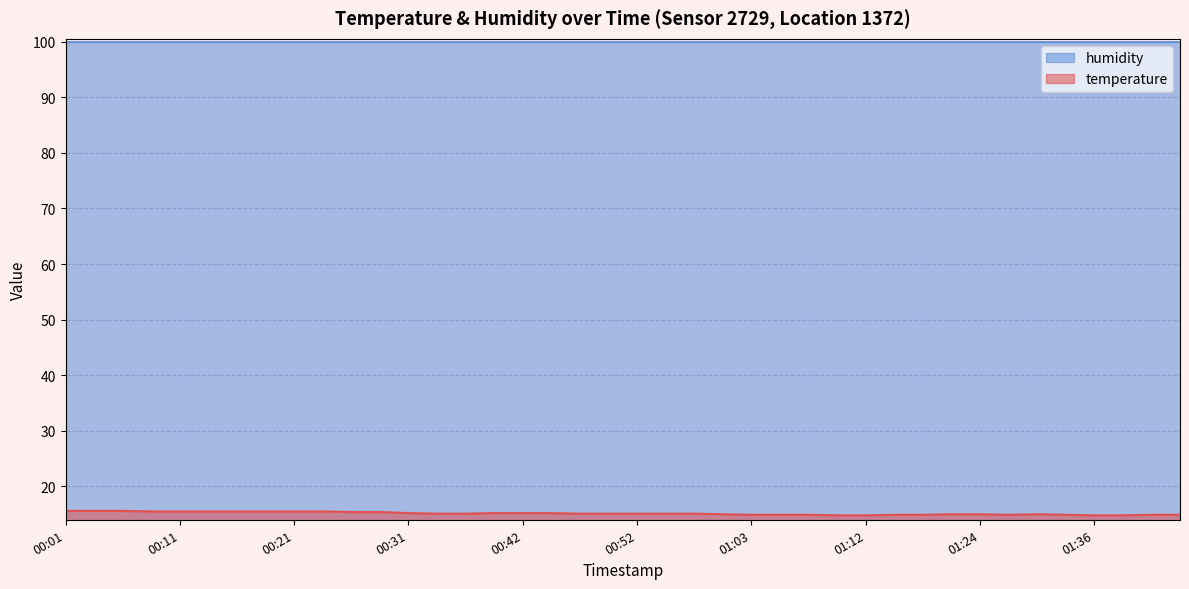

What is the approximate value at 01:12?

14.8